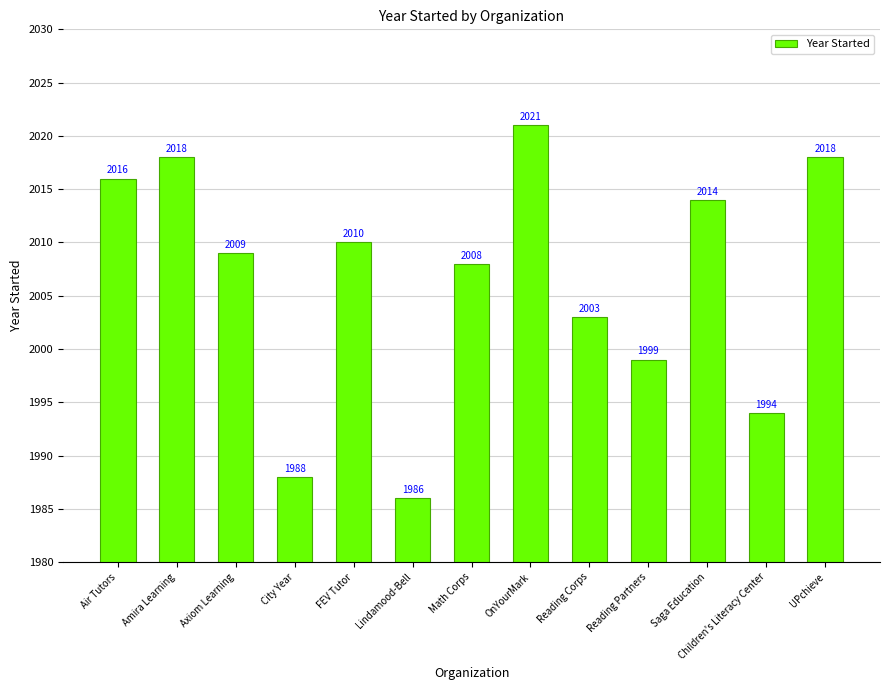

At which category does the chart reach its minimum across all series?

Lindamood-Bell